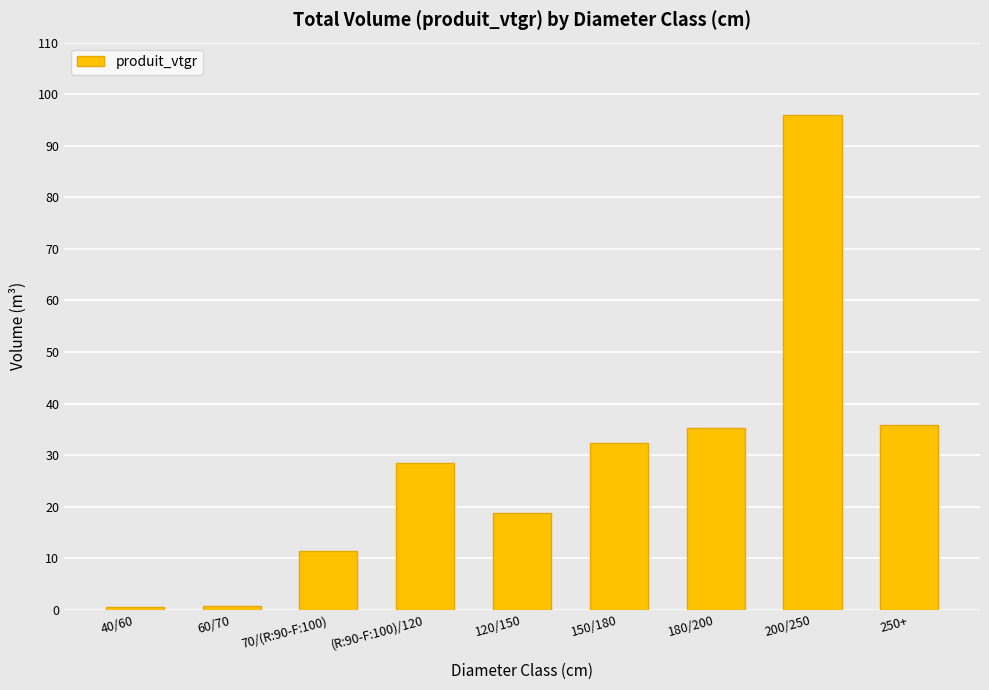

Which category has the highest value across all series?

200/250